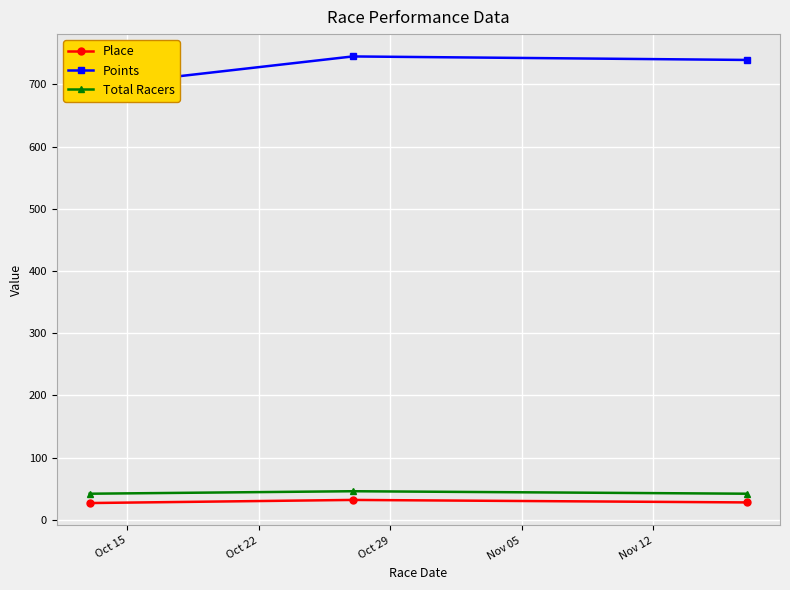

What is the minimum value for Total Racers?

42